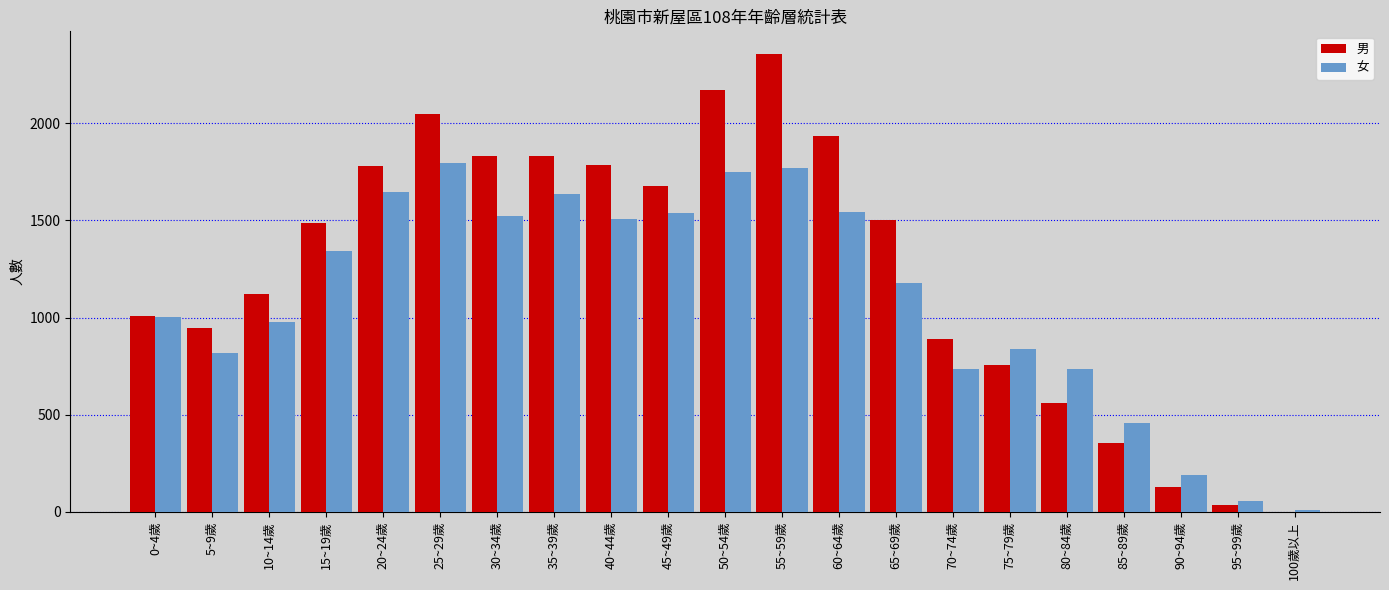

What is the sum of all 女 values?

23054